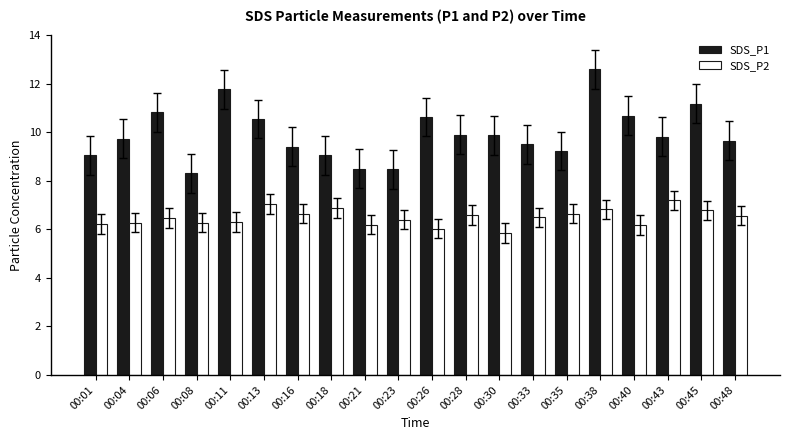

Are the bars horizontal?

No